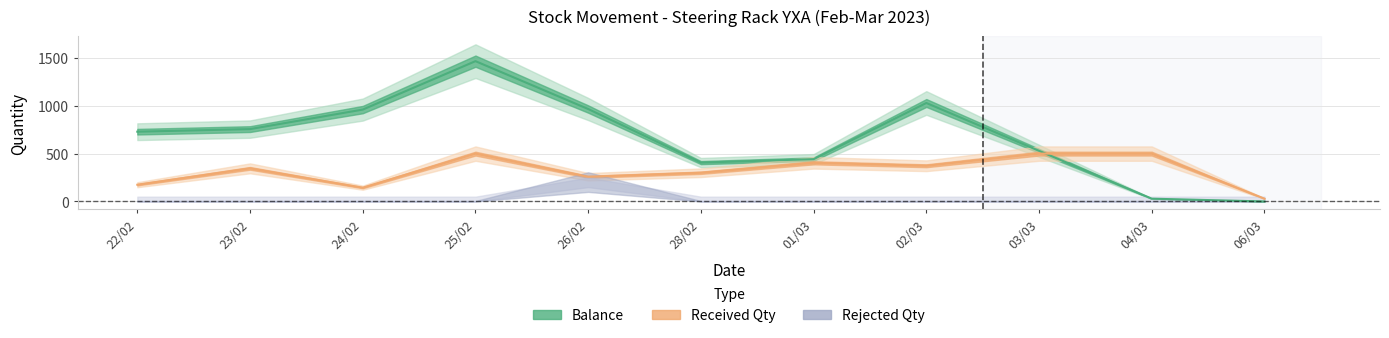

At how many categories does at least one series exceed 1198?

1